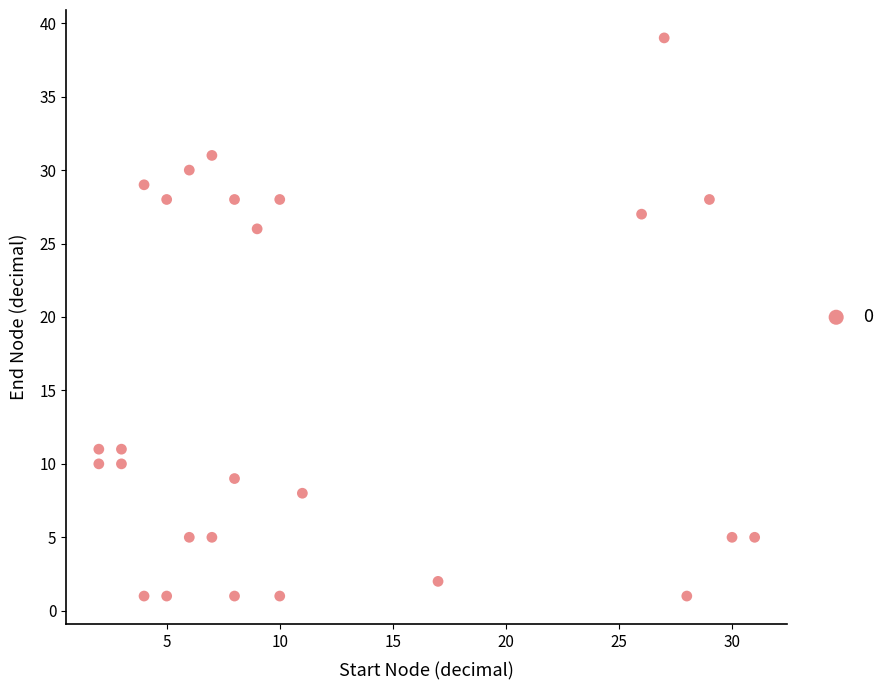

What is the range of Y values (max minus min)?

38